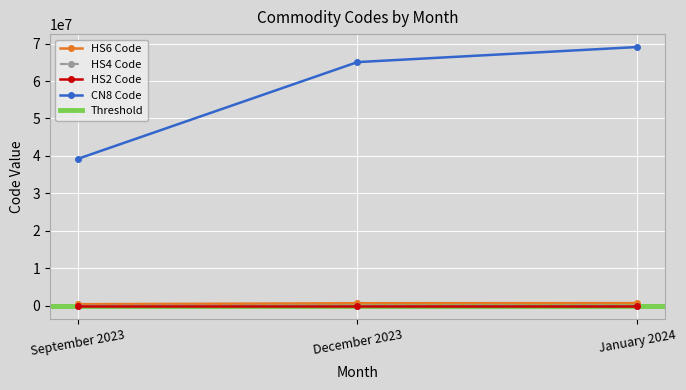

How many data points in HS2 Code are less than 65?

1